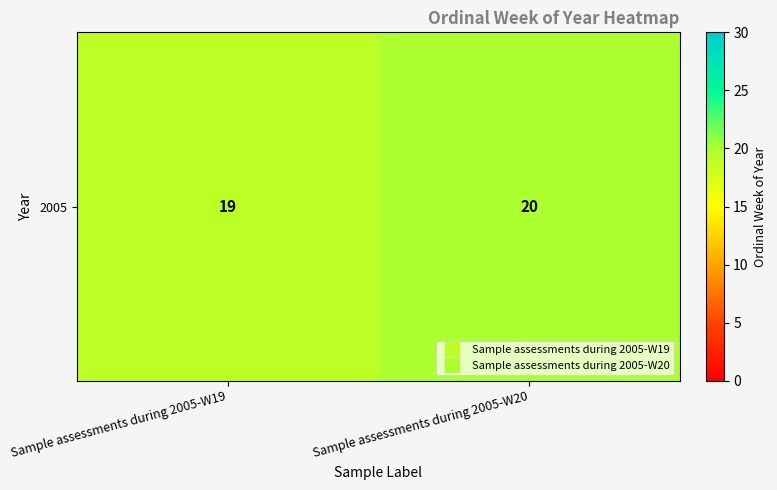

Which has a higher value, Sample assessments during 2005-W19 or Sample assessments during 2005-W20?

Sample assessments during 2005-W20